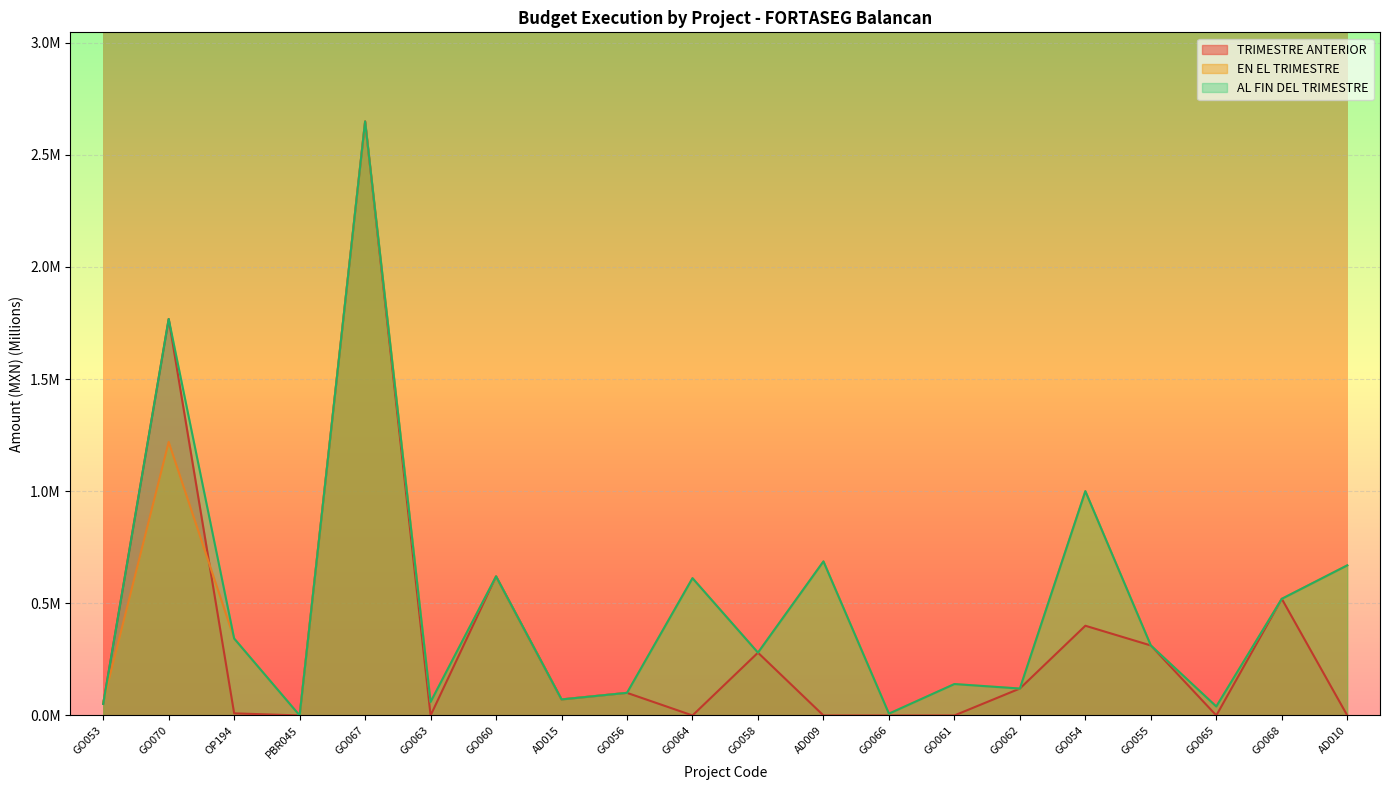

Reading right to left, extract all data points from this chart.

TRIMESTRE ANTERIOR: AD010=0.0	GO068=0.5	GO065=0.0	GO055=0.3	GO054=0.4	GO062=0.1	GO061=0.0	GO066=0.0	AD009=0.0	GO058=0.3	GO064=0.0	GO056=0.1	AD015=0.1	GO060=0.6	GO063=0.0	GO067=2.6	PBR045=0.0	OP194=0.0	GO070=1.8	GO053=0.1
EN EL TRIMESTRE: AD010=0.7	GO068=0.5	GO065=0.0	GO055=0.3	GO054=1.0	GO062=0.1	GO061=0.1	GO066=0.0	AD009=0.7	GO058=0.3	GO064=0.6	GO056=0.1	AD015=0.1	GO060=0.6	GO063=0.1	GO067=2.6	PBR045=0.0	OP194=0.3	GO070=1.2	GO053=0.1
AL FIN DEL TRIMESTRE: AD010=0.7	GO068=0.5	GO065=0.0	GO055=0.3	GO054=1.0	GO062=0.1	GO061=0.1	GO066=0.0	AD009=0.7	GO058=0.3	GO064=0.6	GO056=0.1	AD015=0.1	GO060=0.6	GO063=0.1	GO067=2.6	PBR045=0.0	OP194=0.3	GO070=1.8	GO053=0.1